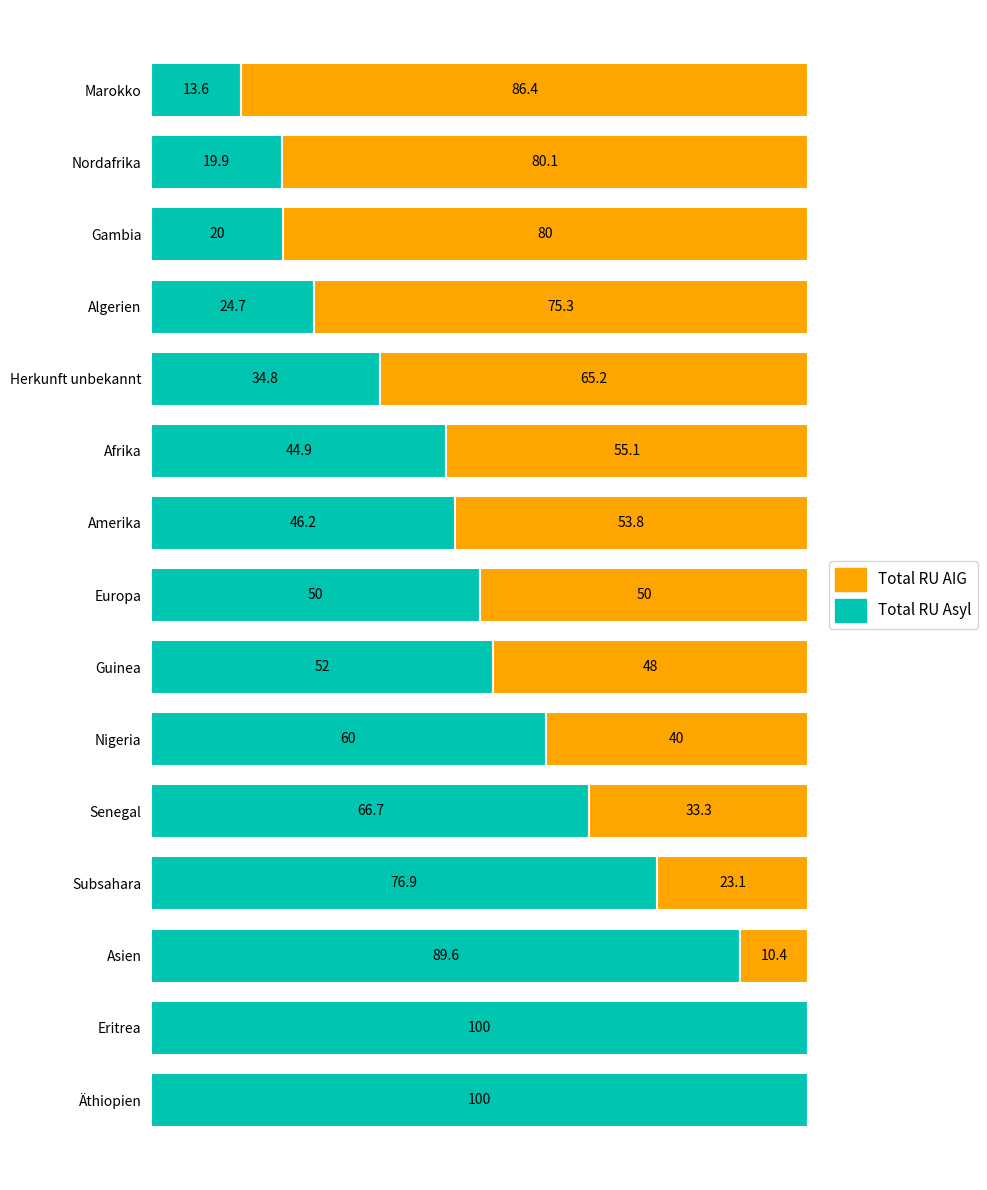

What are all the series names shown in the legend?

Total RU AIG, Total RU Asyl